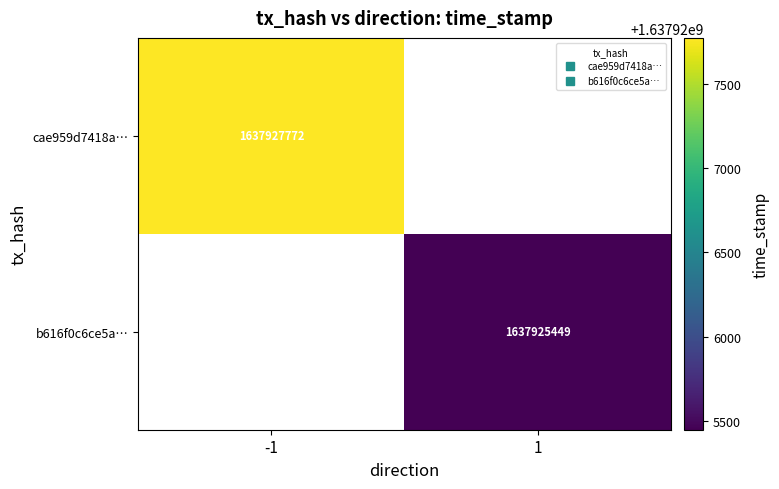

Is the value of cae959d7418a… at 1 greater than the value of b616f0c6ce5a… at 1?

No